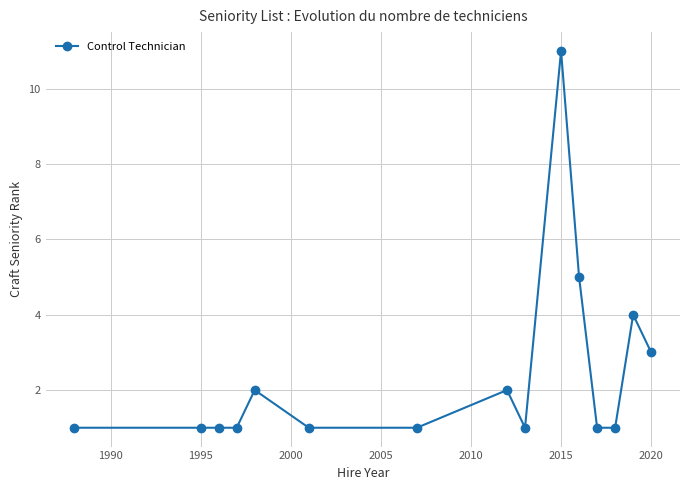

True or false: the data has more than 1 interior local peaks.

True